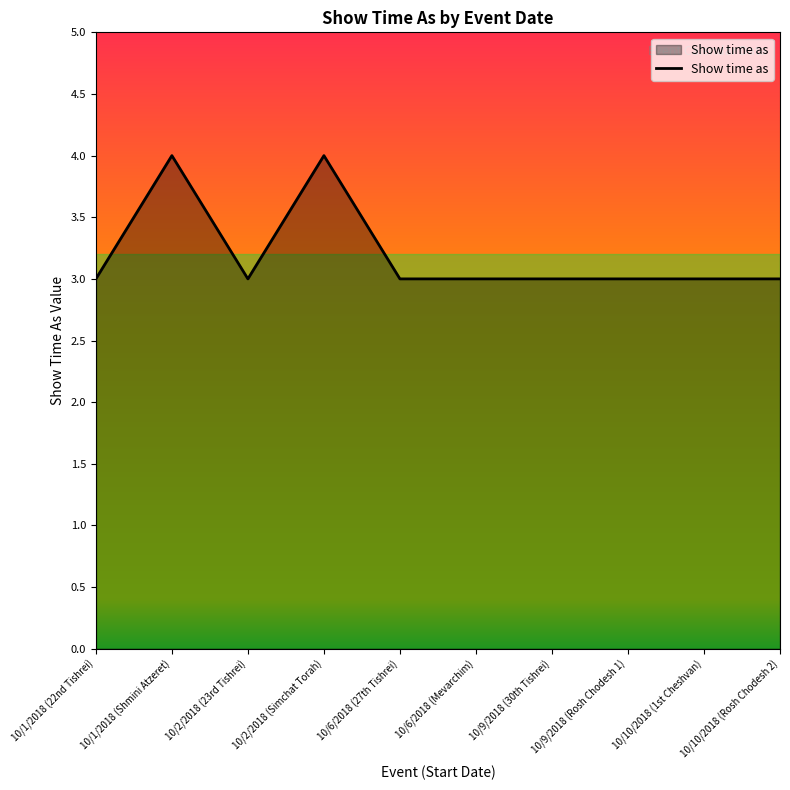

Count the number of categories in the chart.

10